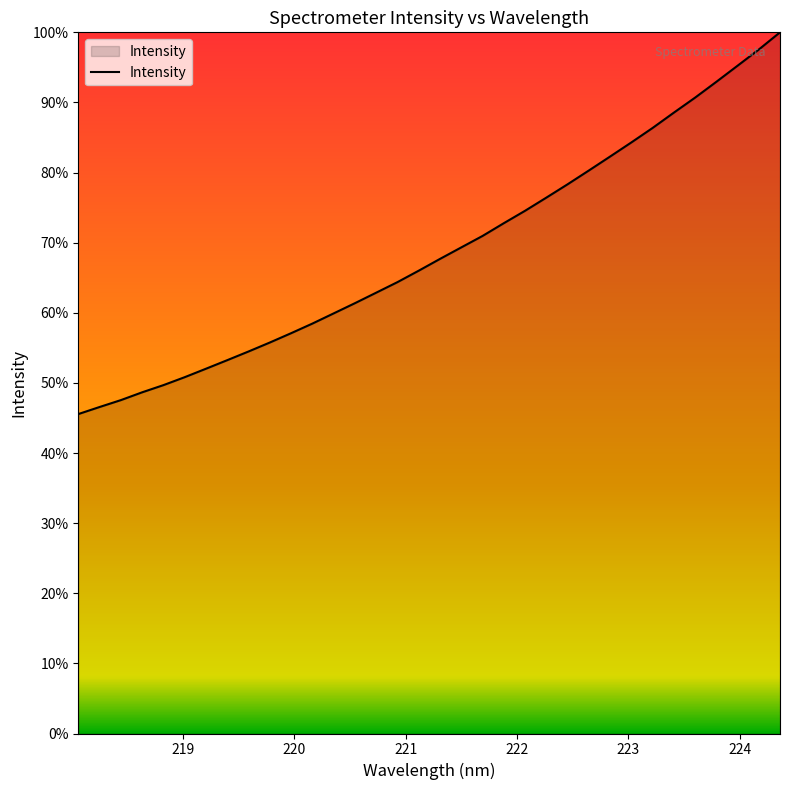

Does the chart have visible grid lines?

No